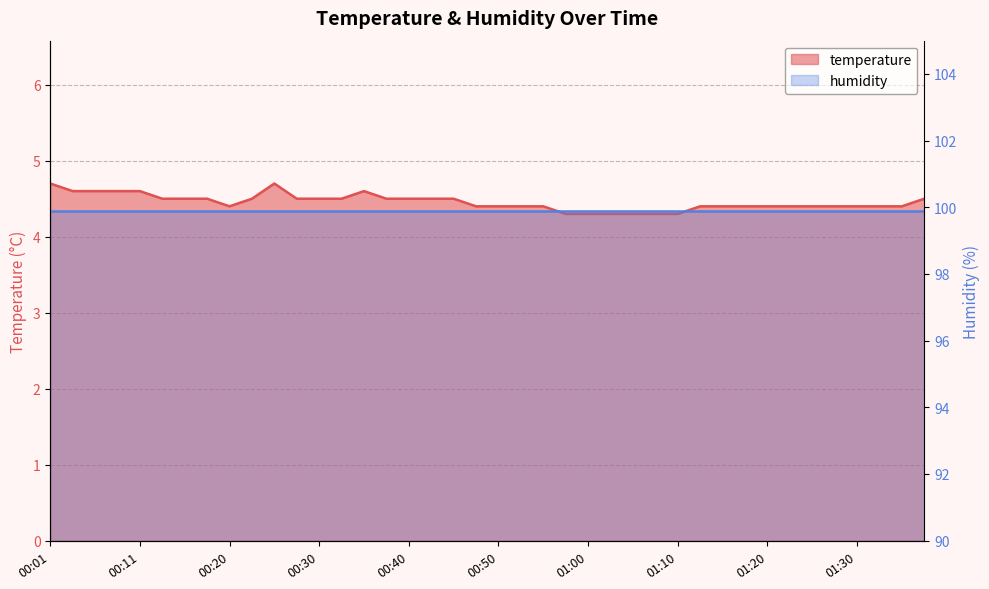

Rank the categories by value from highest to lowest.

00:01, 00:25, 00:03, 00:06, 00:08, 00:11, 00:35, 00:13, 00:16, 00:18, 00:23, 00:28, 00:30, 00:33, 00:38, 00:40, 00:43, 00:45, 01:37, 00:20, 00:48, 00:50, 00:53, 00:55, 01:13, 01:15, 01:18, 01:20, 01:23, 01:25, 01:27, 01:30, 01:32, 01:35, 00:58, 01:00, 01:03, 01:05, 01:08, 01:10